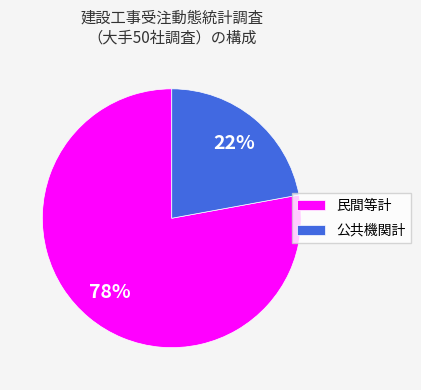

To the nearest percent, what is the difference between the largest and smallest slice percentages?

56%